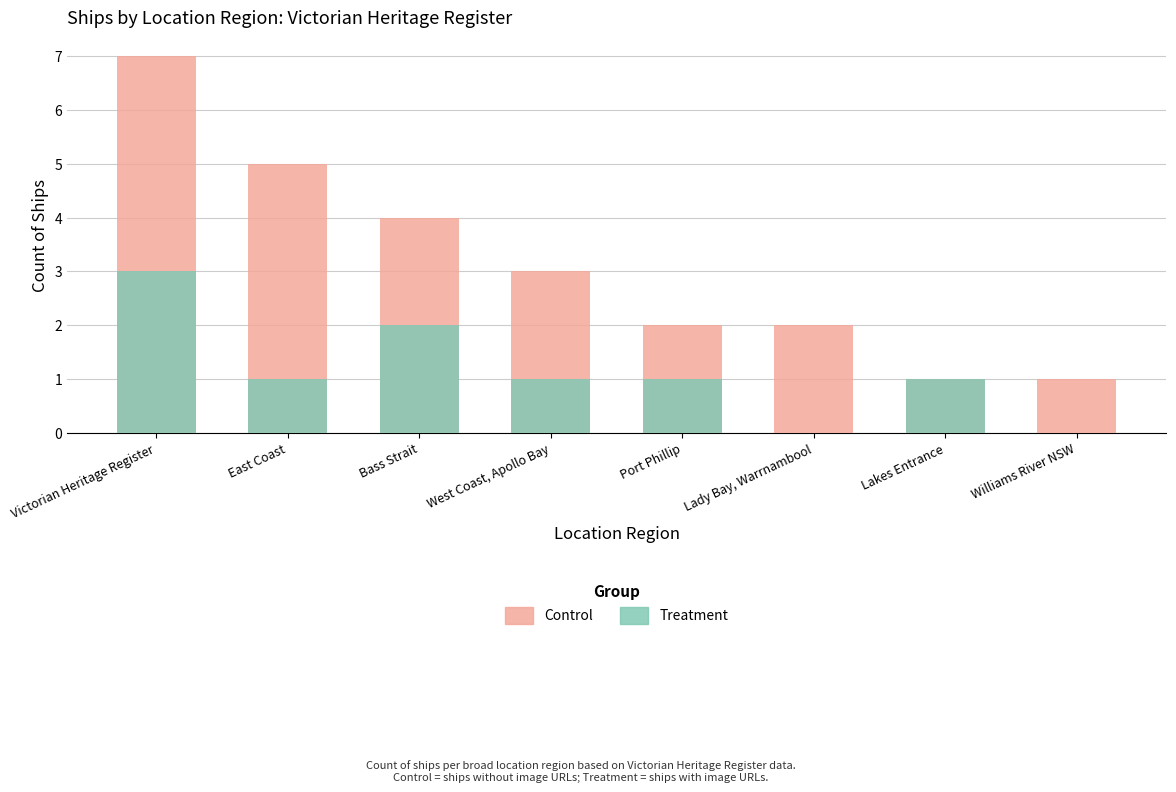

At which label is Treatment closest to 1?

East Coast